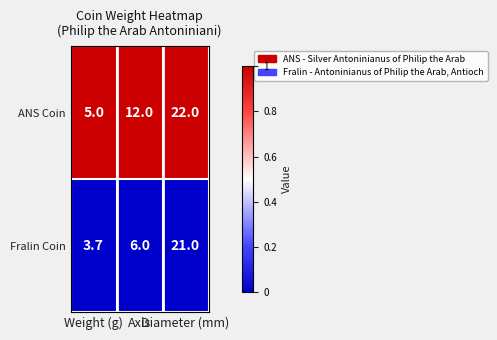

What is the maximum value shown in the chart?

22.0